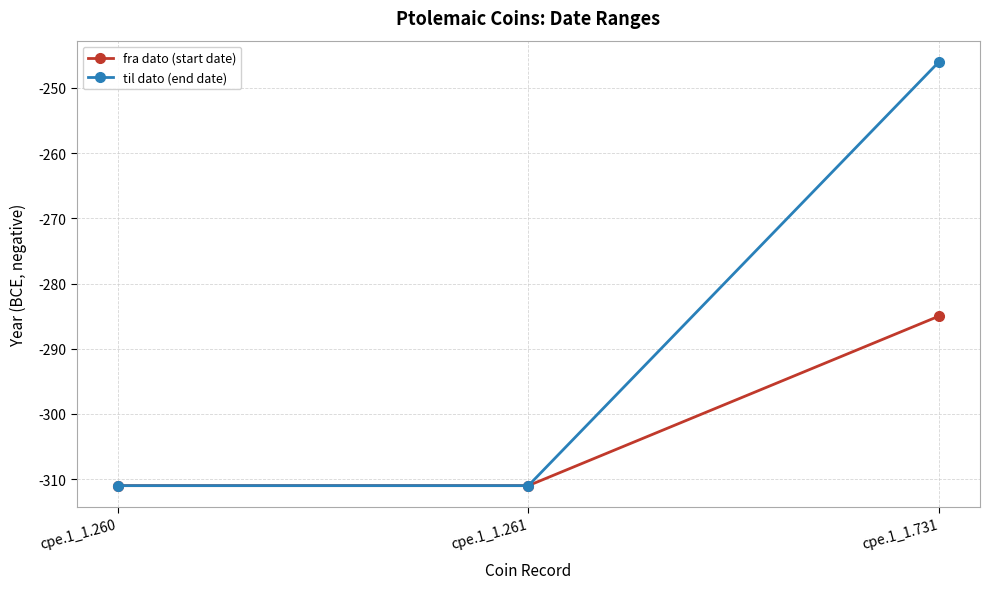

The value of fra dato (start date) at cpe.1_1.260 is -311. True or false?

True